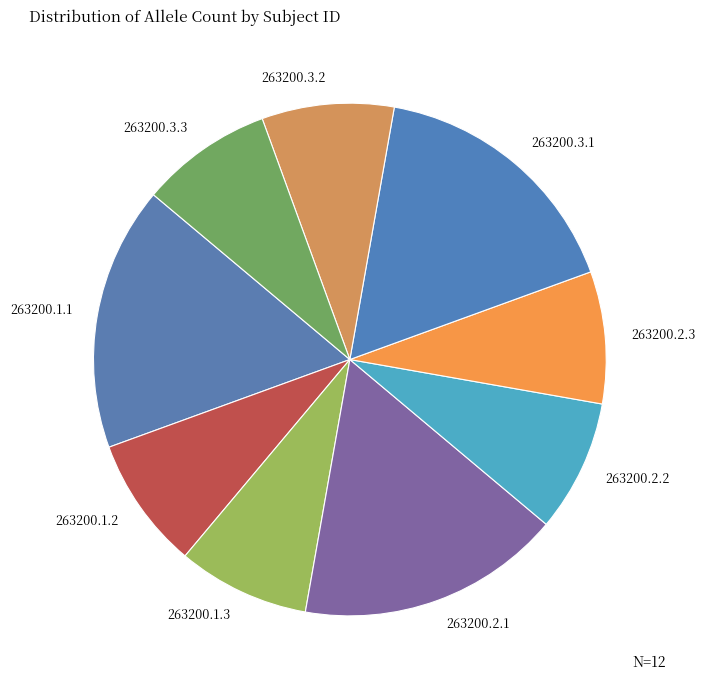

Approximately how many times larger is the value at 263200.1.3 compared to 263200.2.1?

0.5